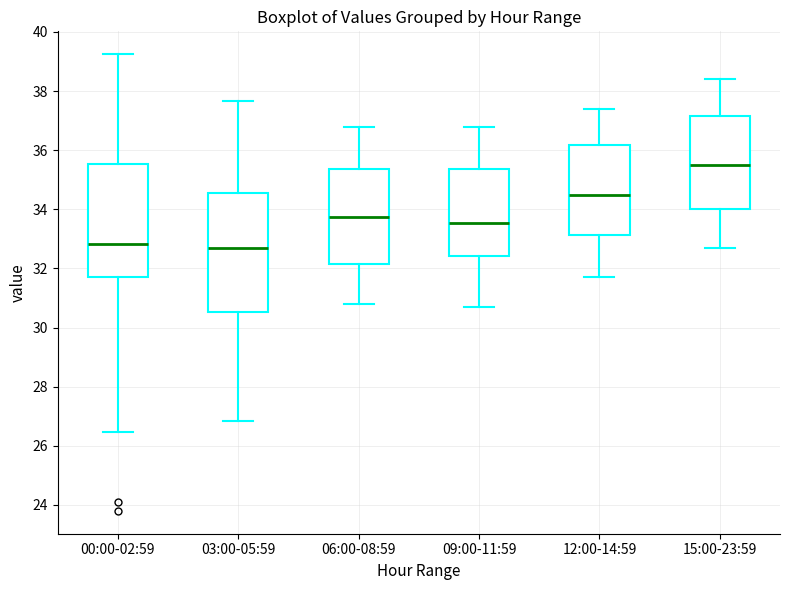

Where does the lower whisker of the box for 00:00-02:59 end on the y-axis? The values are not printed on the chart, so give them approximately, as read against the axis.

26.4